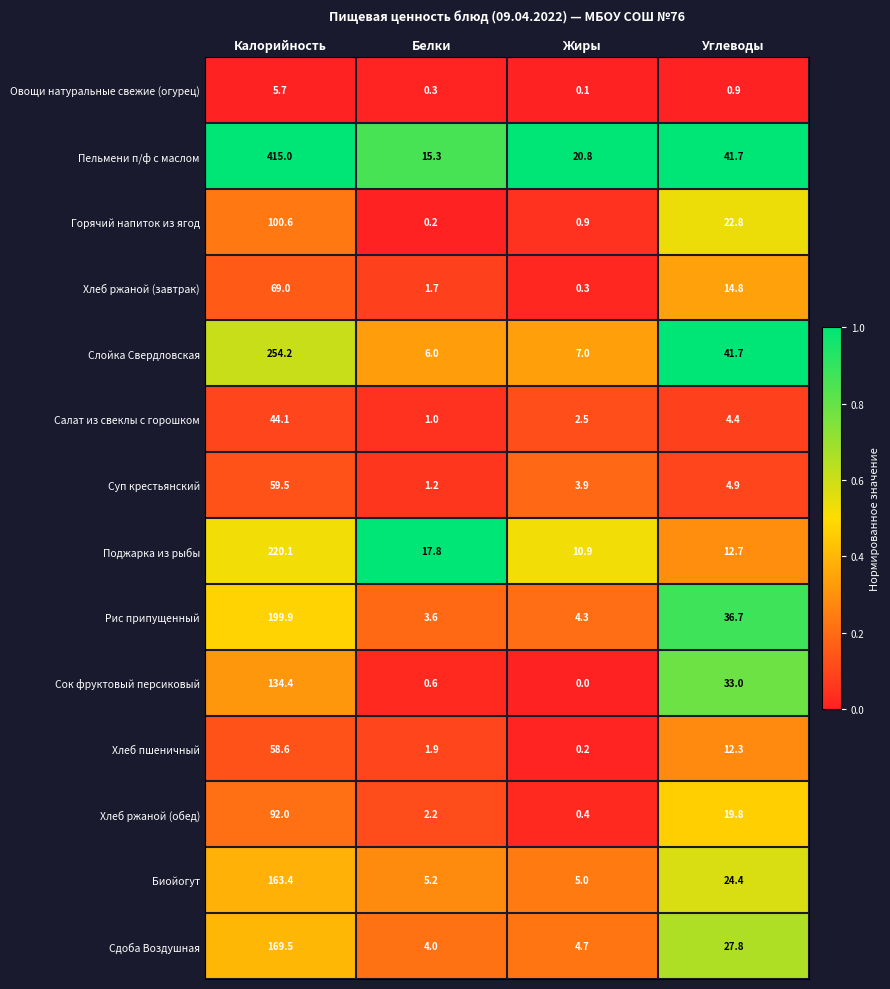

What is the greatest value displayed?

415.0